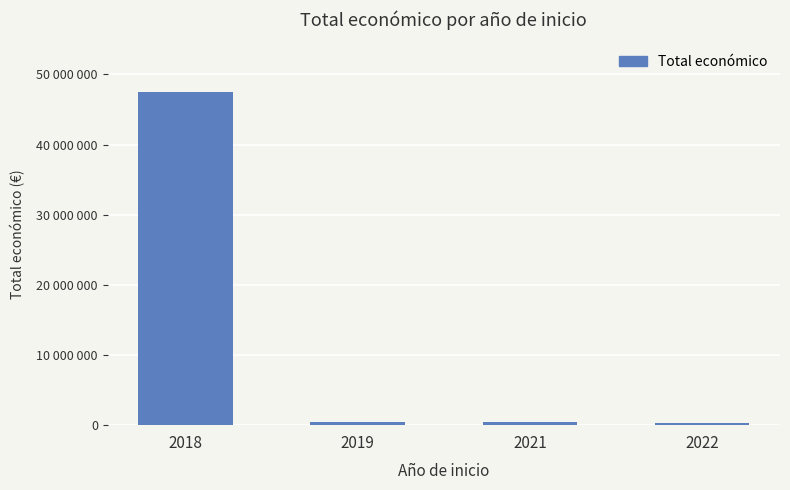

List the labels in order of value, largest first.

2018, 2019, 2021, 2022